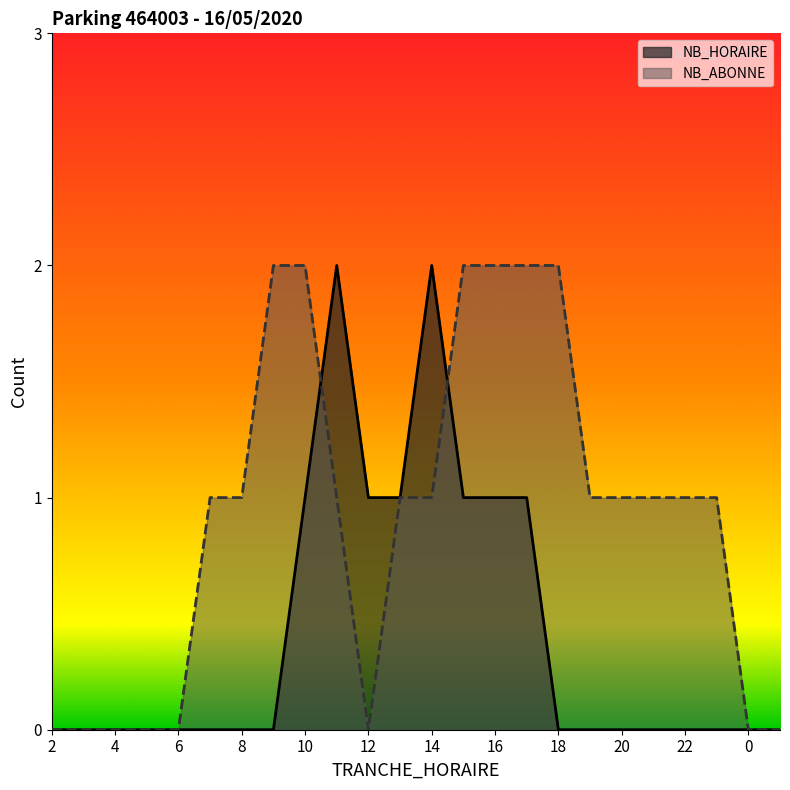

At which category does NB_HORAIRE reach its first local peak?

11